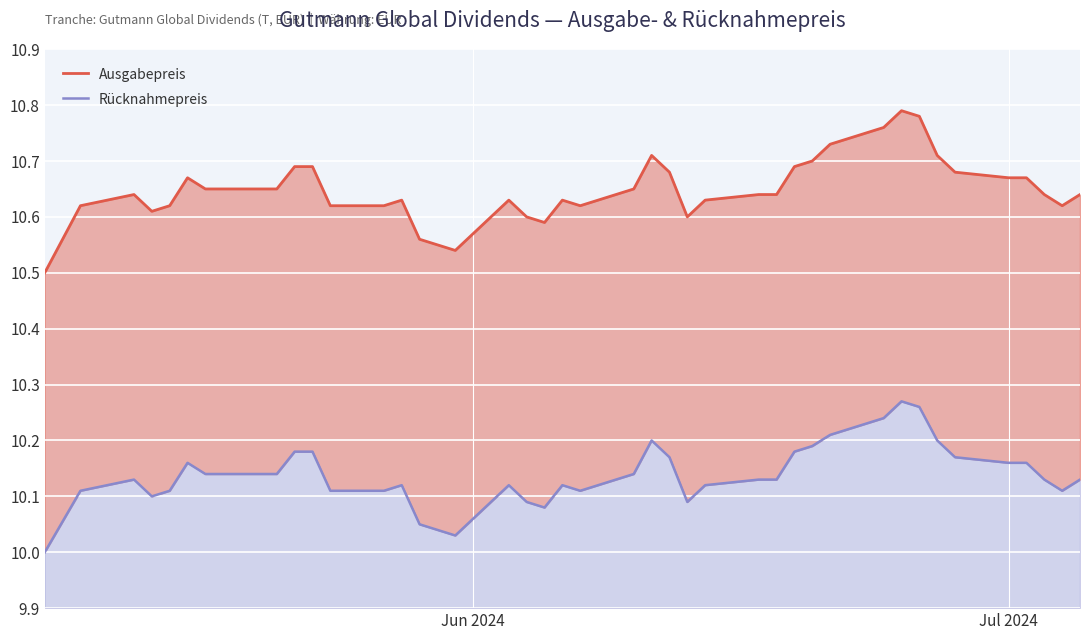

How many Rücknahmepreis values are between 10 and 11?

40